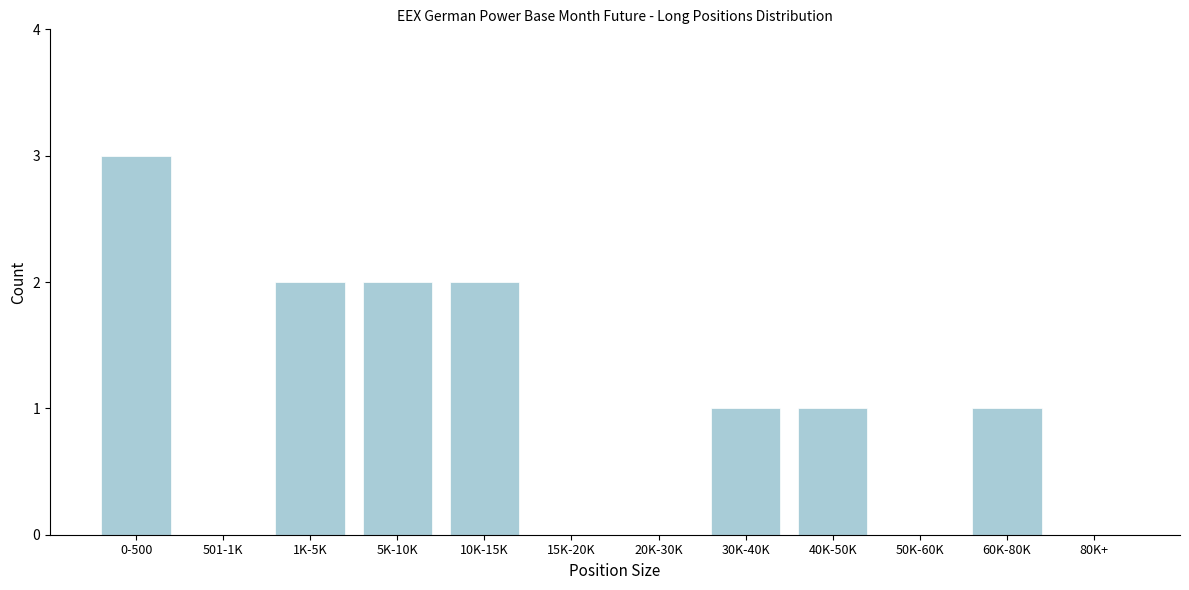

Reading left to right, extract all data points from this chart.

0-500=3	501-1K=0	1K-5K=2	5K-10K=2	10K-15K=2	15K-20K=0	20K-30K=0	30K-40K=1	40K-50K=1	50K-60K=0	60K-80K=1	80K+=0